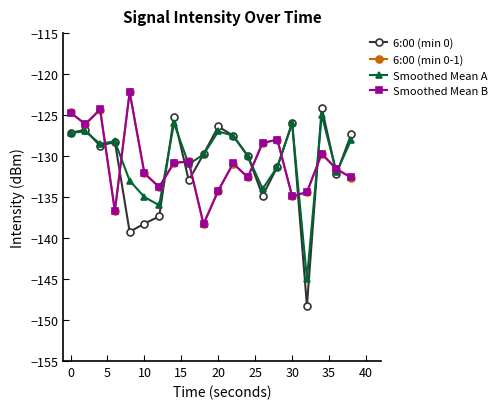

Which series has the widest spread of values?

6:00 (min 0)